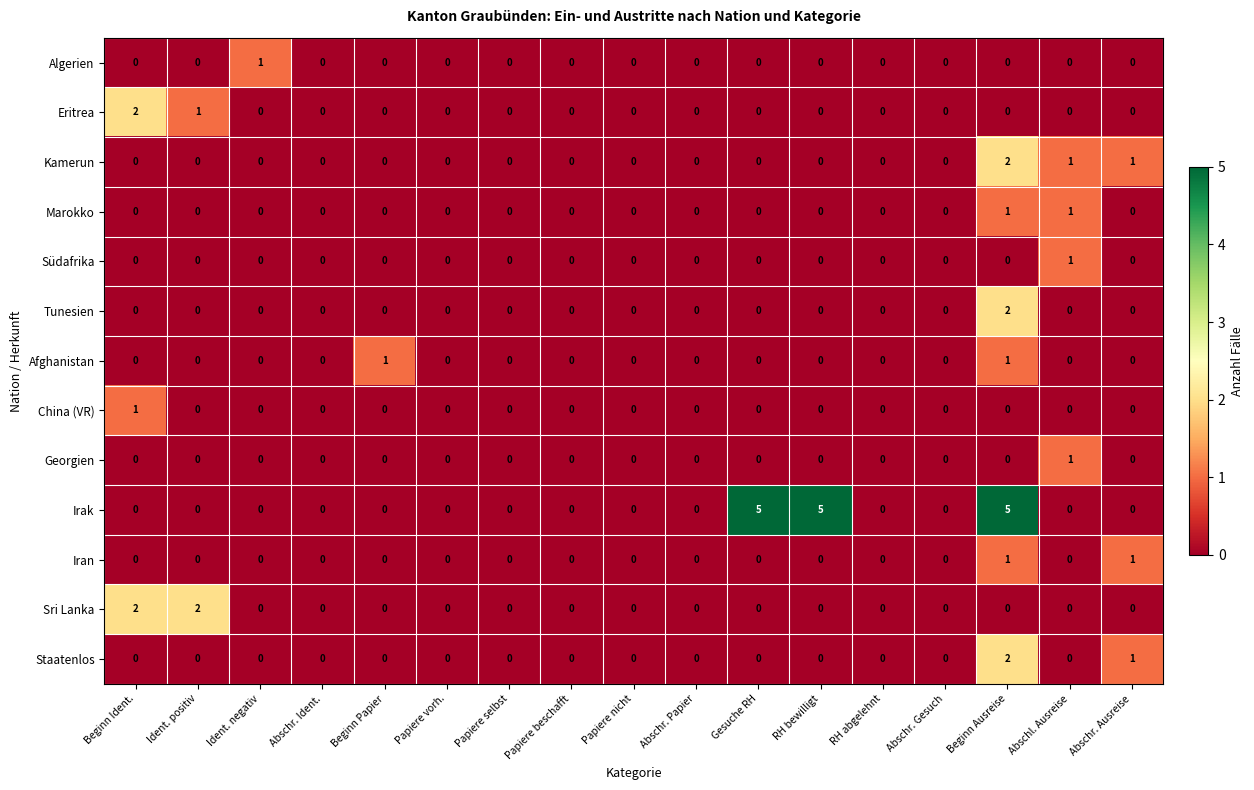

Is the value of China (VR) at Abschr. Ident. greater than the value of Südafrika at Abschl. Ausreise?

No